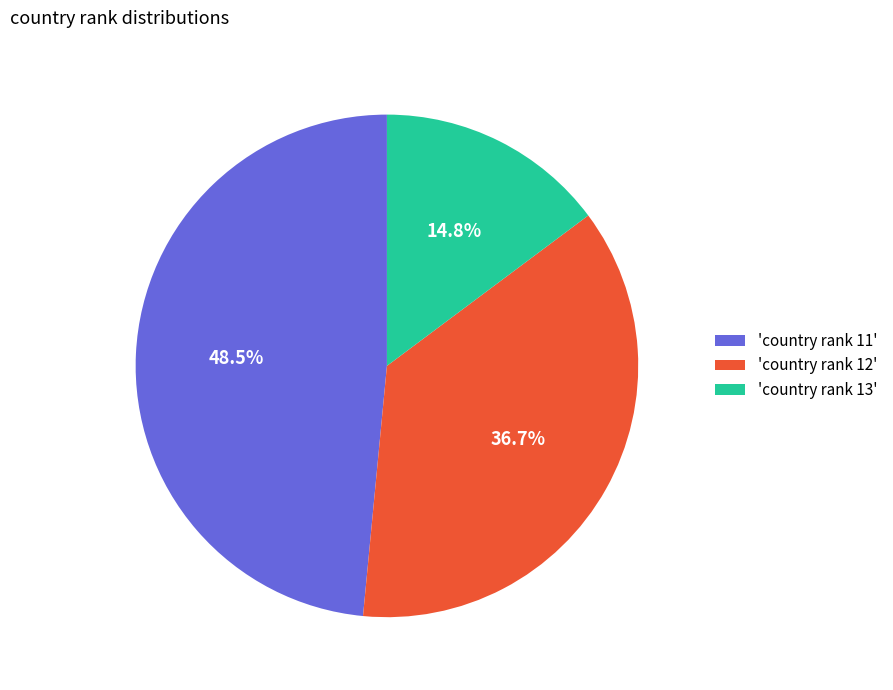

Rank the categories by value from lowest to highest.

'country rank 13', 'country rank 12', 'country rank 11'